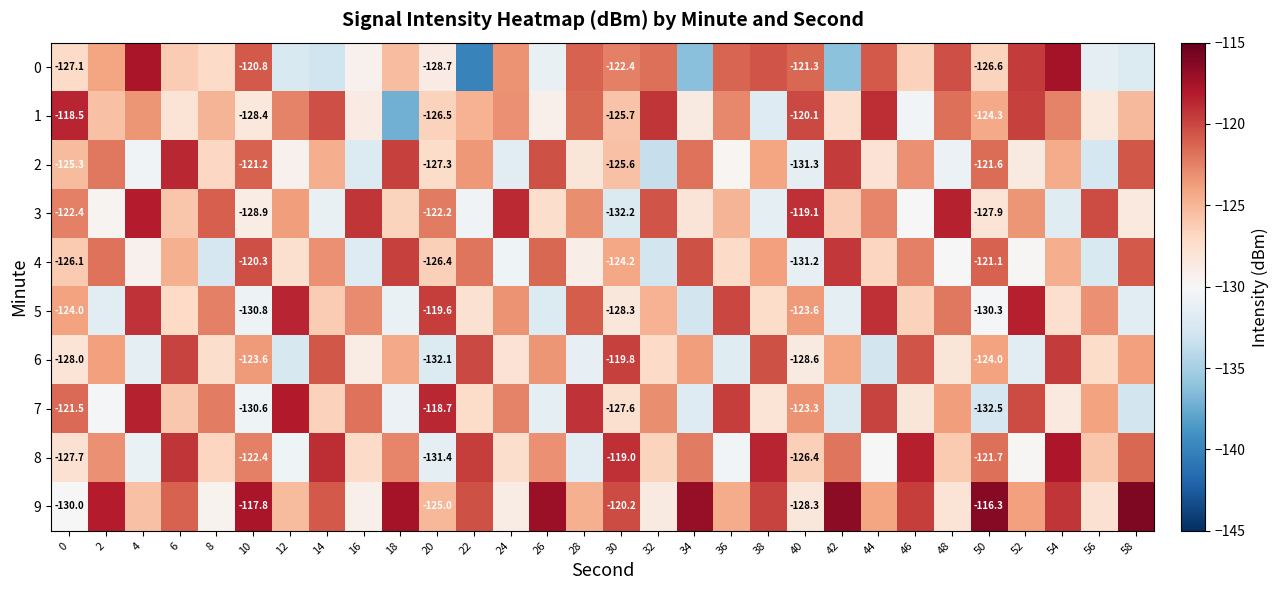

What is the spread (max minus min) of values at 16?

12.8